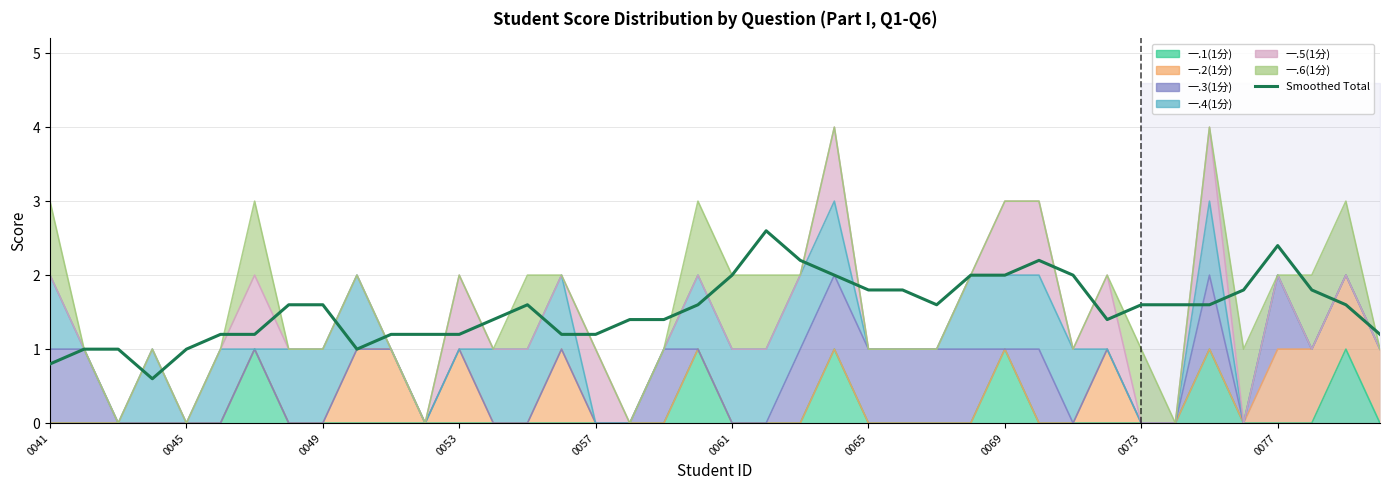

Reading right to left, transcribe all the data shown in this chart.

1.2	1.6	1.8	2.4	1.8	1.6	1.6	1.6	1.4	2.0	2.2	2.0	2.0	1.6	1.8	1.8	2.0	2.2	2.6	2.0	1.6	1.4	1.4	1.2	1.2	1.6	1.4	1.2	1.2	1.2	1.0	1.6	1.6	1.2	1.2	1.0	0.6	1.0	1.0	0.8